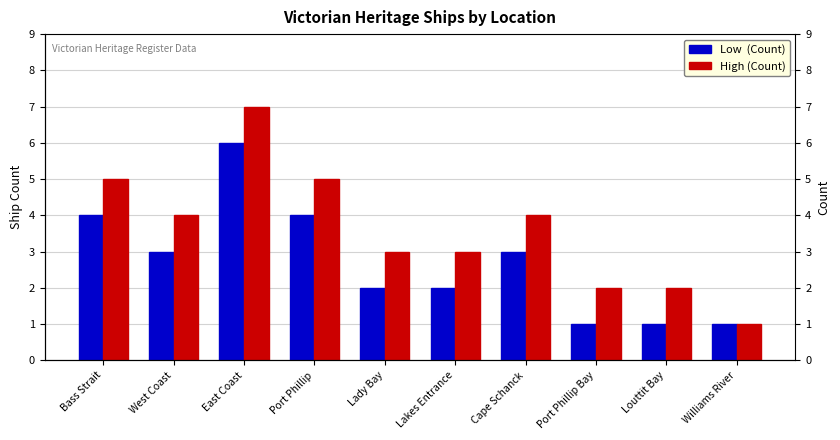

What is the highest value of the High (Count) series?

7